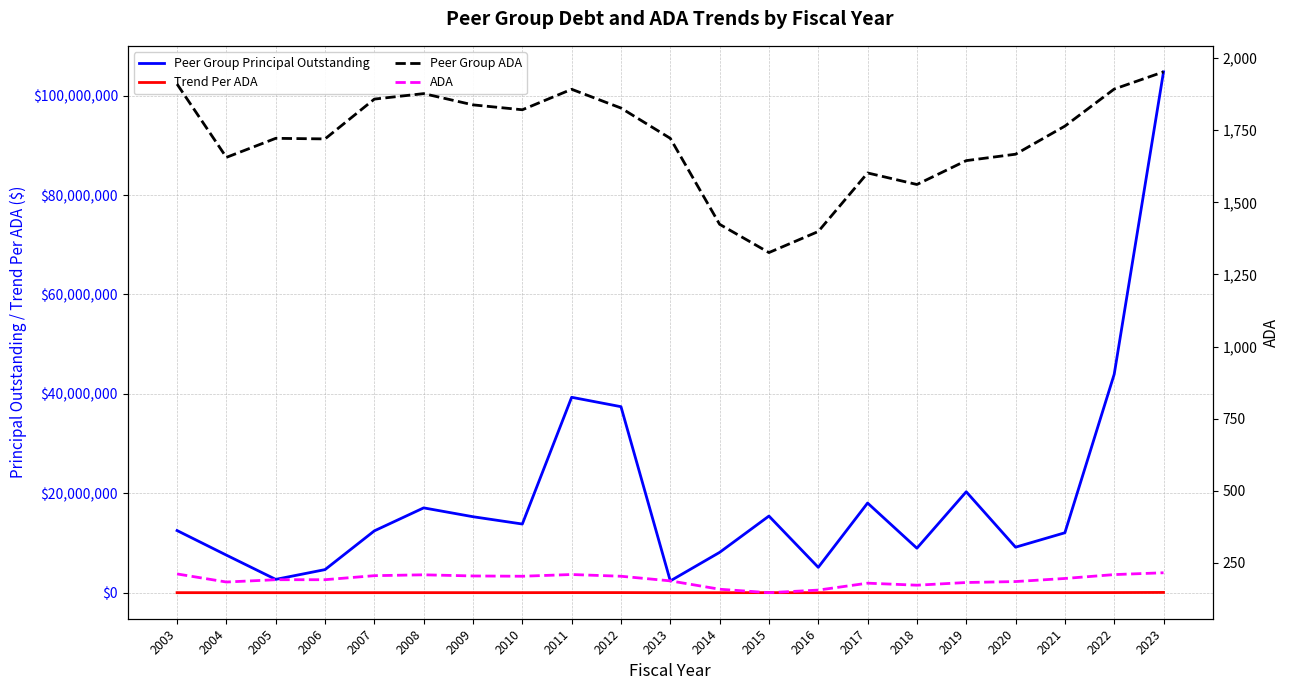

What is the approximate value of Peer Group ADA at 2009?

1838.0